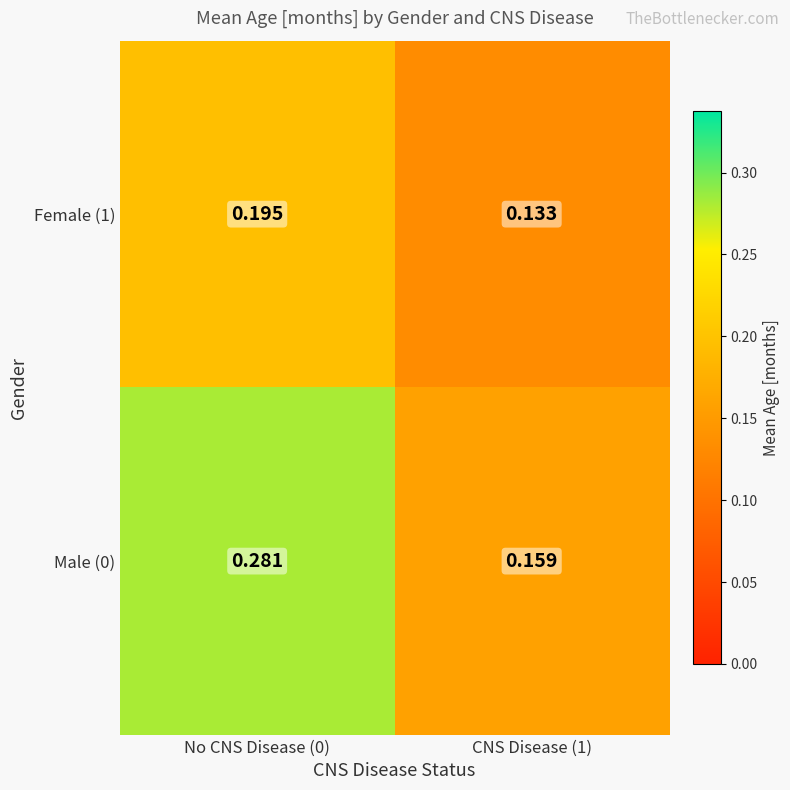

Which series changed the most between No CNS Disease (0) and CNS Disease (1)?

Male (0)